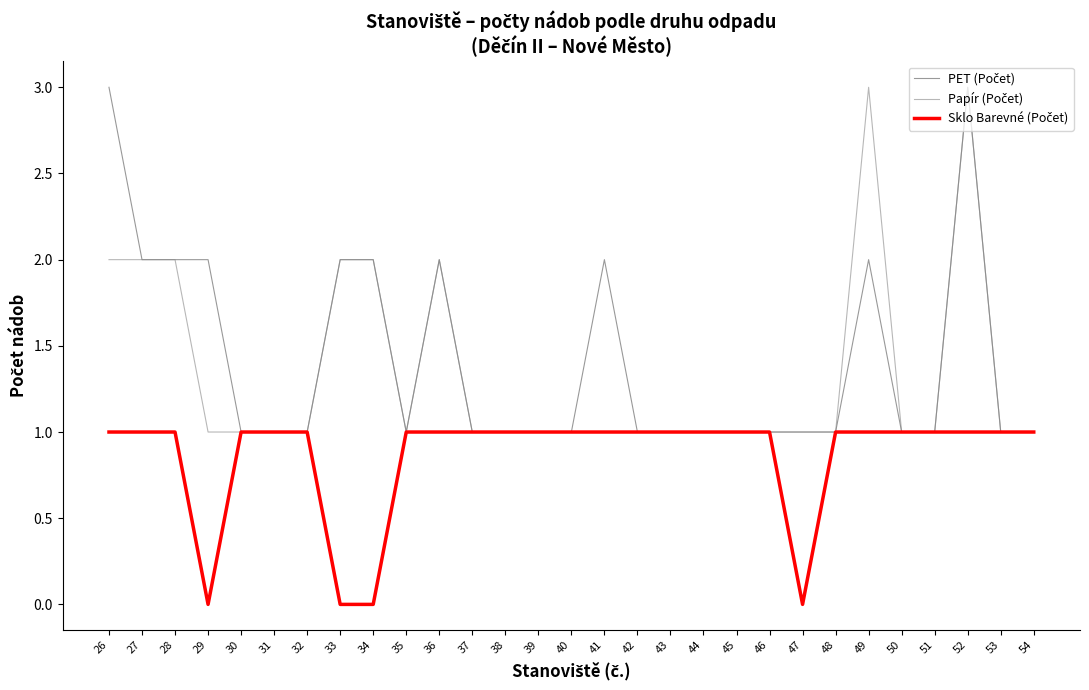

At which category is the sum across all series the highest?

52